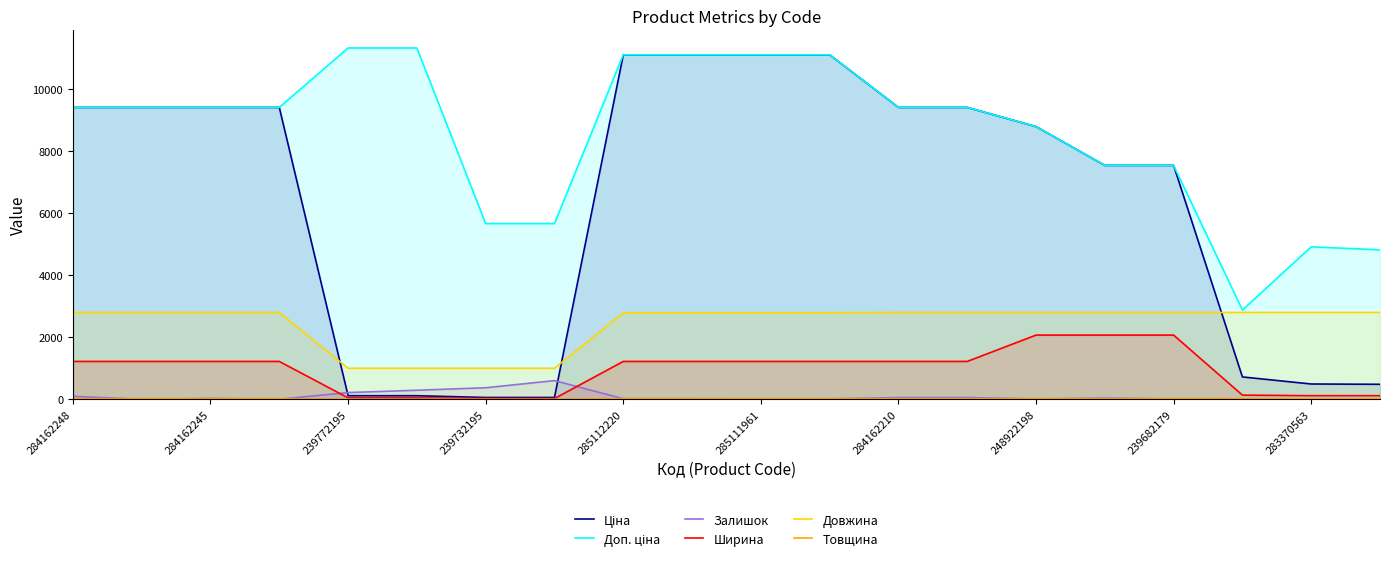

Which series has the widest spread of values?

Ціна